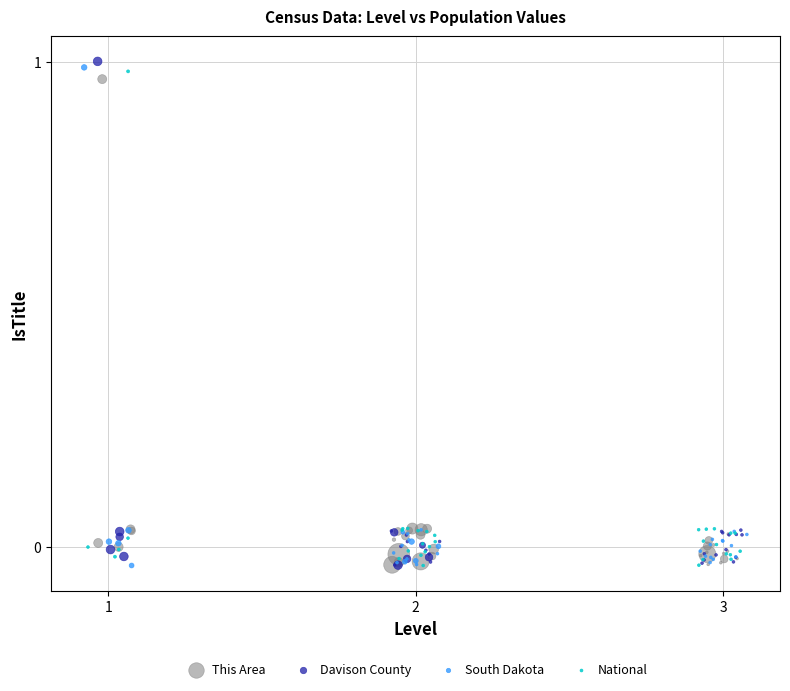

Which series has the largest Y range (max minus min)?

Davison County